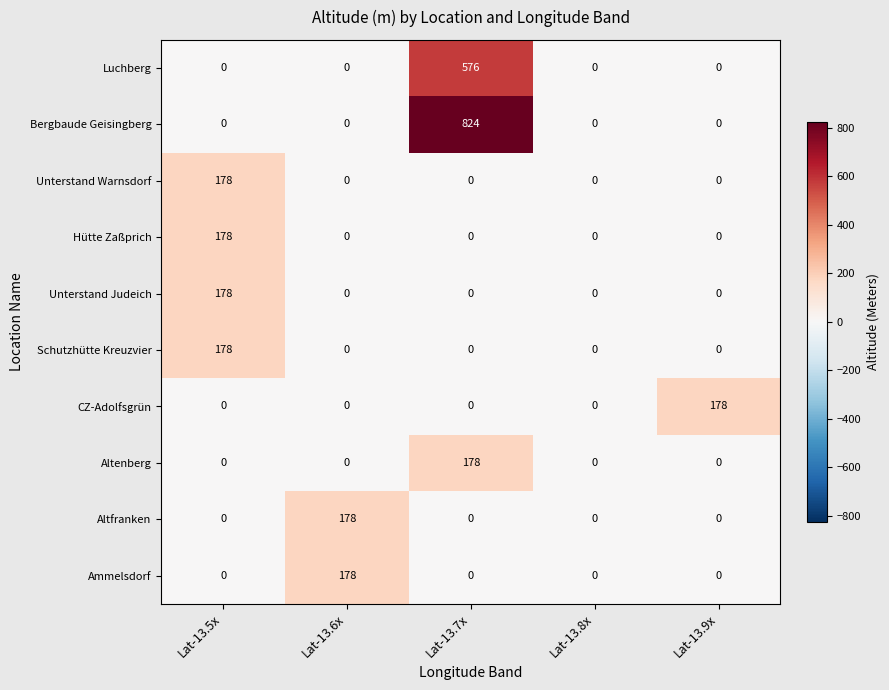

What is the difference between the highest and lowest values at Lat-13.7x?

824